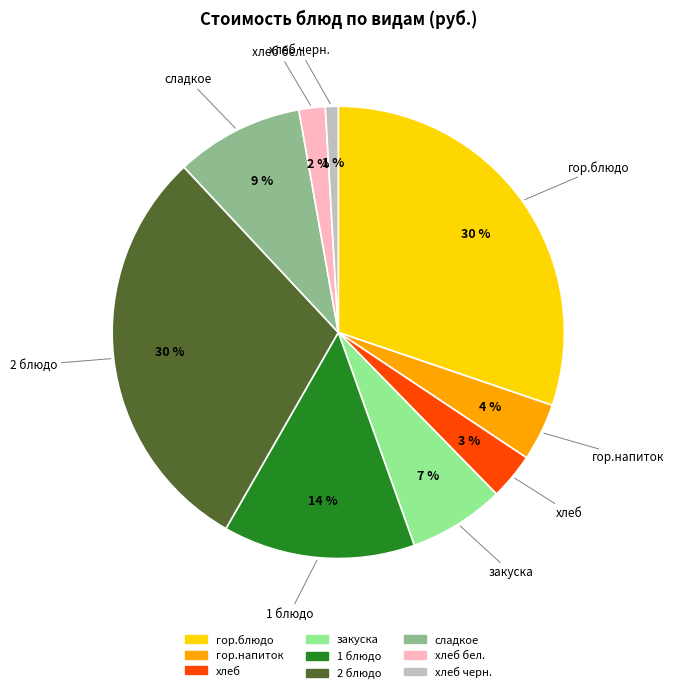

How many segments does this pie chart have?

9